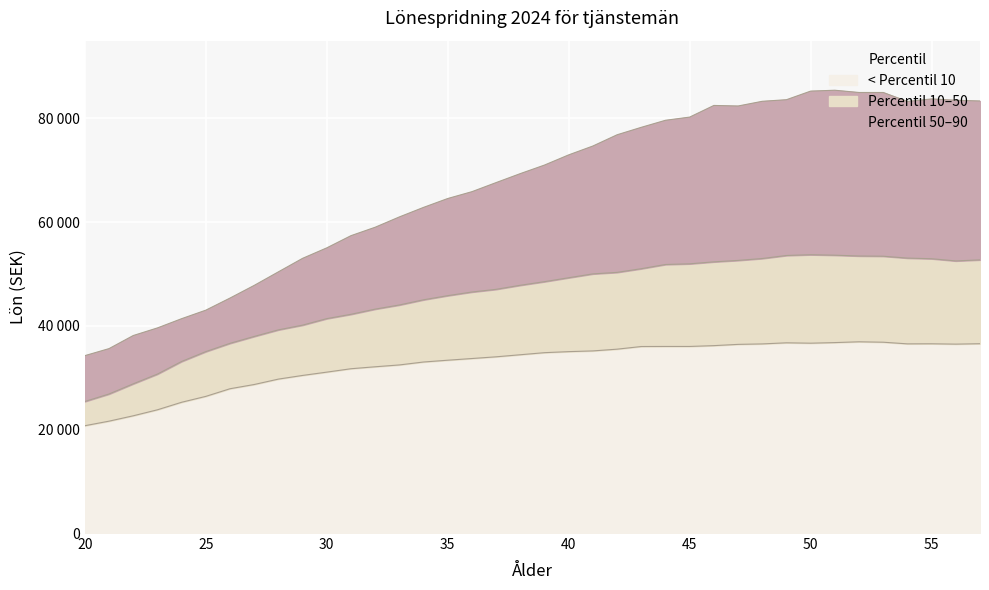

What are all the series names shown in the legend?

< Percentil 10, Percentil 10–50, Percentil 50–90